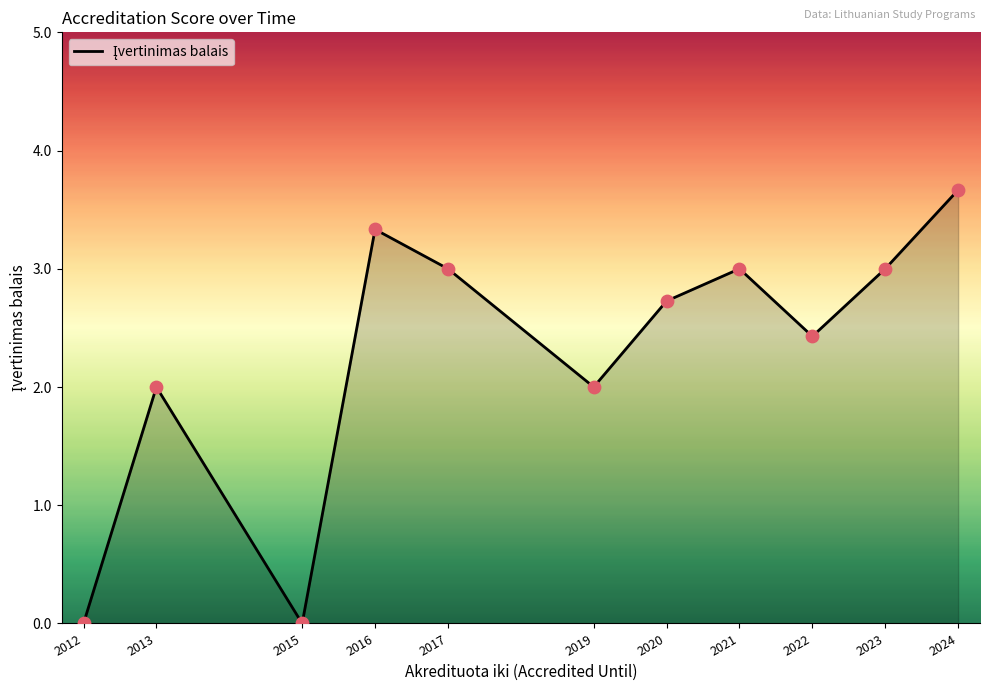

Between 2017 and 2015, which is larger?

2017